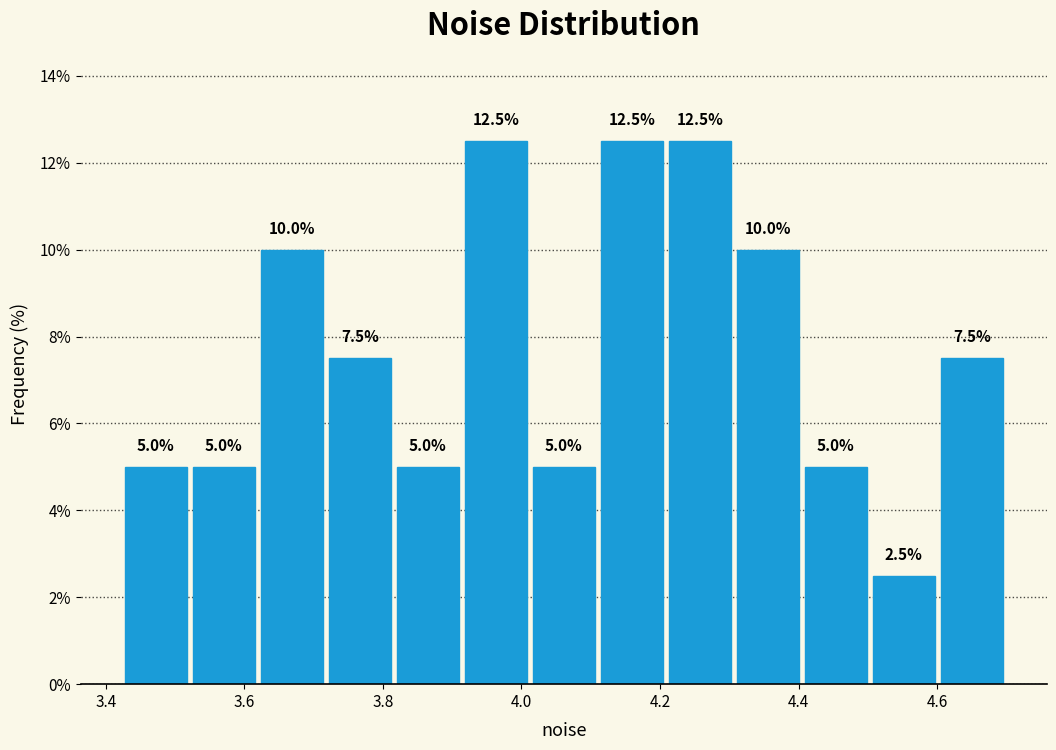

Reading left to right, transcribe this chart: for each bar, give the range it covers on the x-axis and its height. The bar edges are not printed on the chart, so give them approximately, as read against the axis.

3.42 to 3.52: 5.0
3.52 to 3.62: 5.0
3.62 to 3.72: 10.0
3.72 to 3.82: 7.5
3.82 to 3.92: 5.0
3.92 to 4.02: 12.5
4.02 to 4.12: 5.0
4.12 to 4.20: 12.5
4.20 to 4.30: 12.5
4.30 to 4.40: 10.0
4.40 to 4.50: 5.0
4.50 to 4.60: 2.5
4.60 to 4.70: 7.5